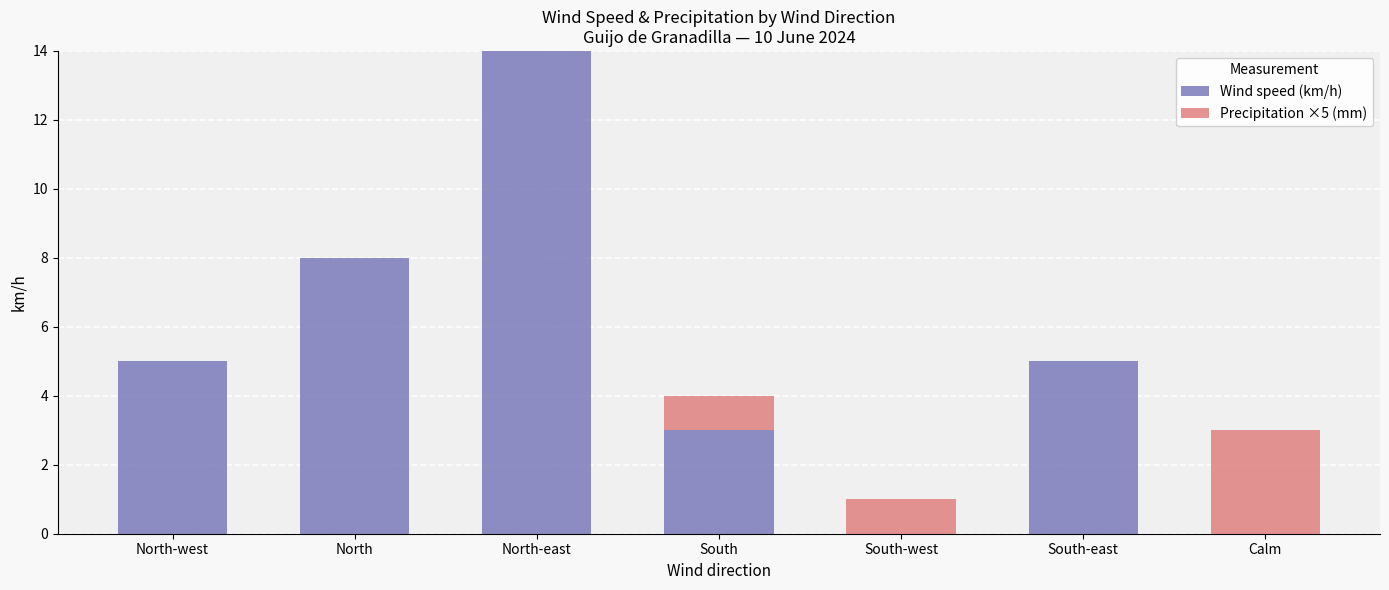

How many series are shown in this chart?

2